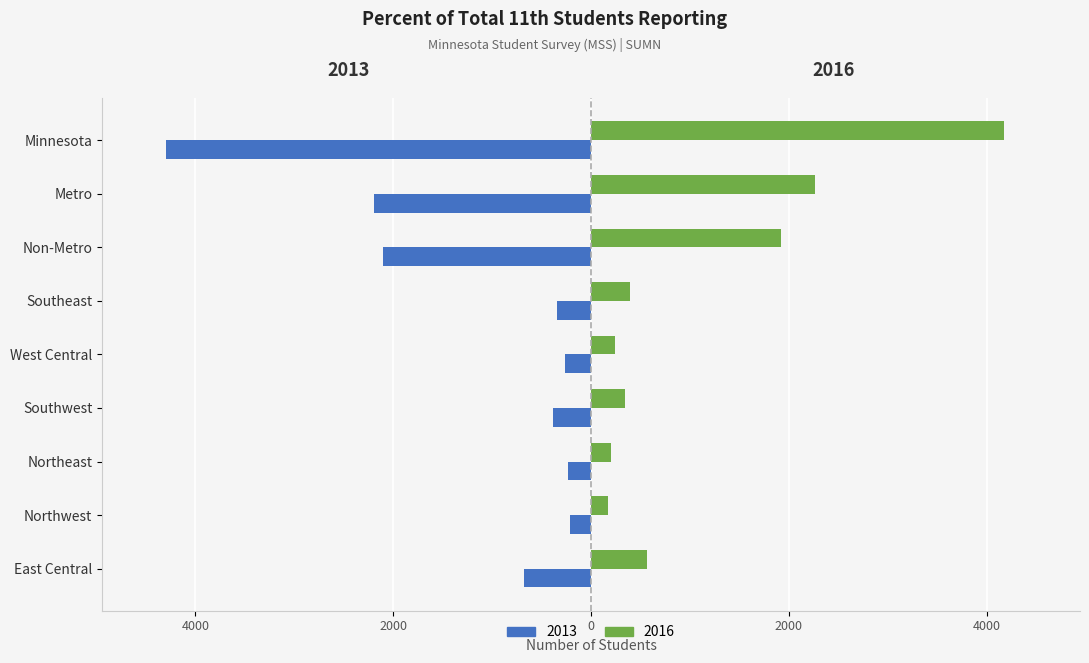

What are all the series names shown in the legend?

2013, 2016